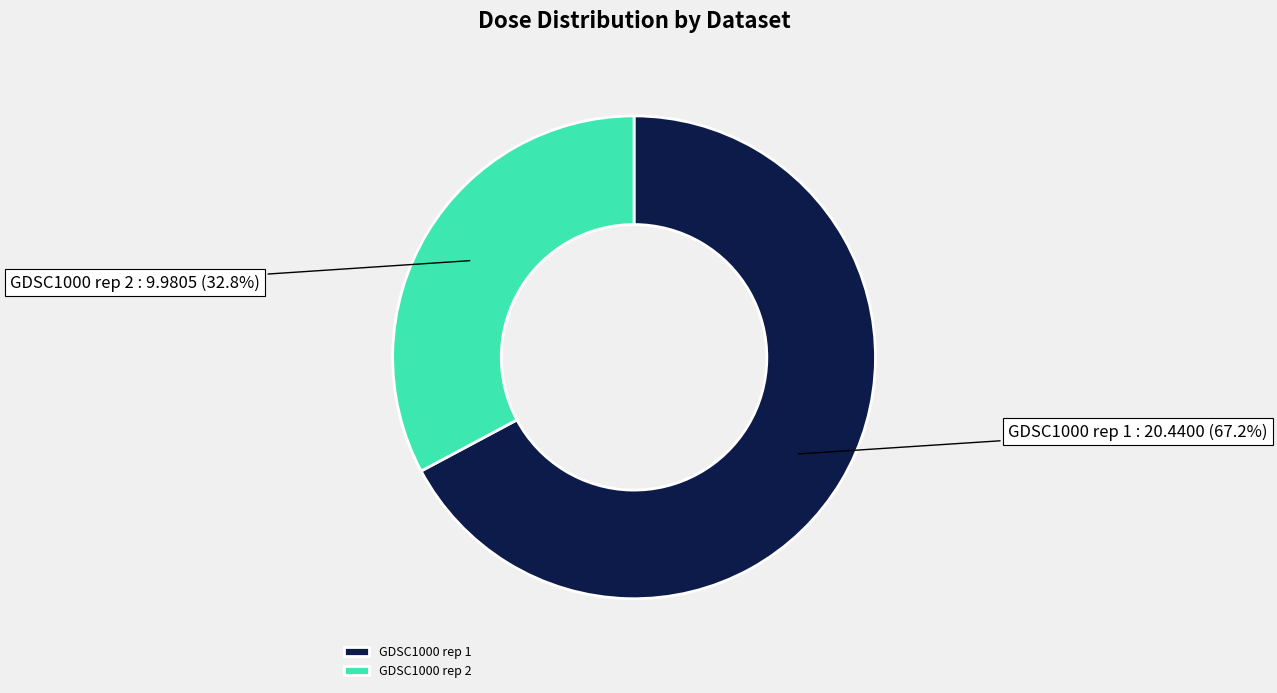

What percentage is NOT represented by GDSC1000 rep 1?

32.8%